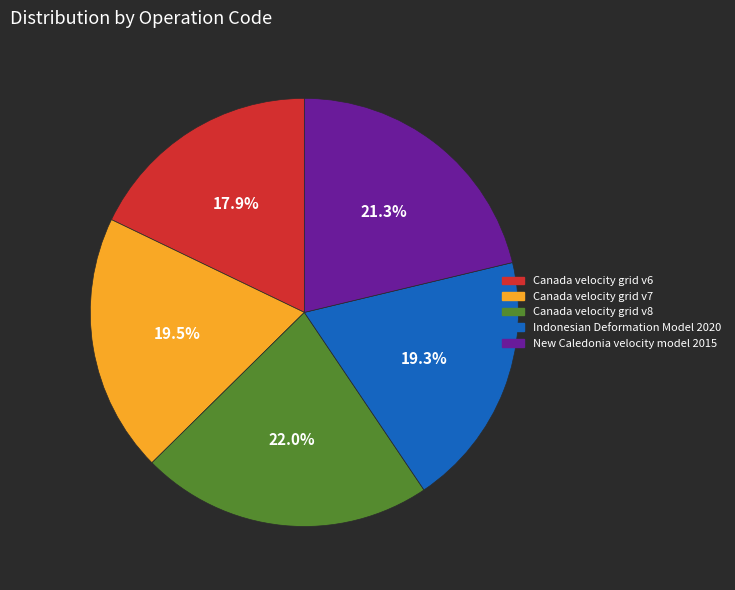

What percentage do New Caledonia velocity model 2015 and Canada velocity grid v8 together represent?

43.3%